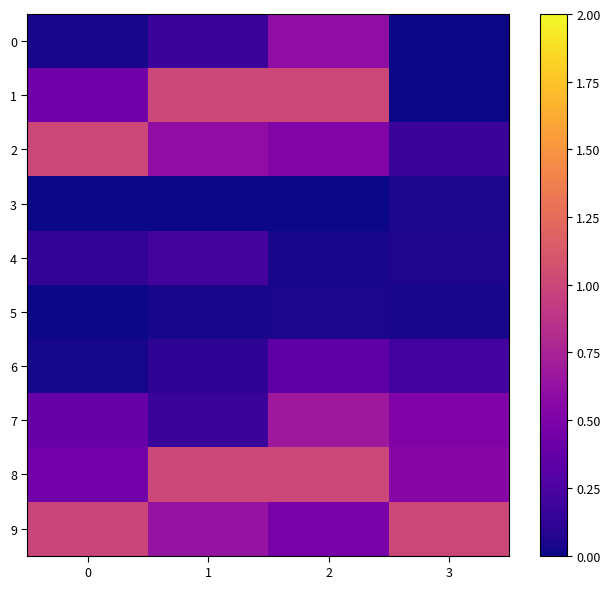

At which category is the sum across all series the highest?

2